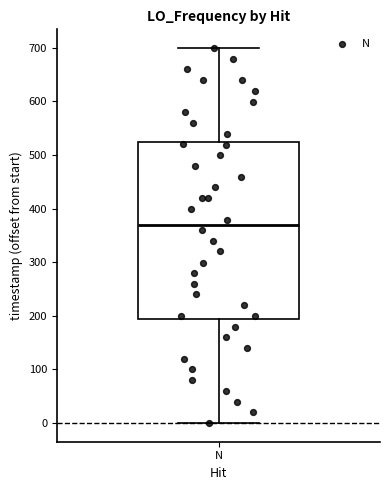

Transcribe this box plot: give where the median line is, the range the box spans, and where the two whiskers end, as read against the y-axis. The values are not printed on the chart, so give them approximately, as read against the axis.

median 370, box 190 to 530, whiskers 0 to 700